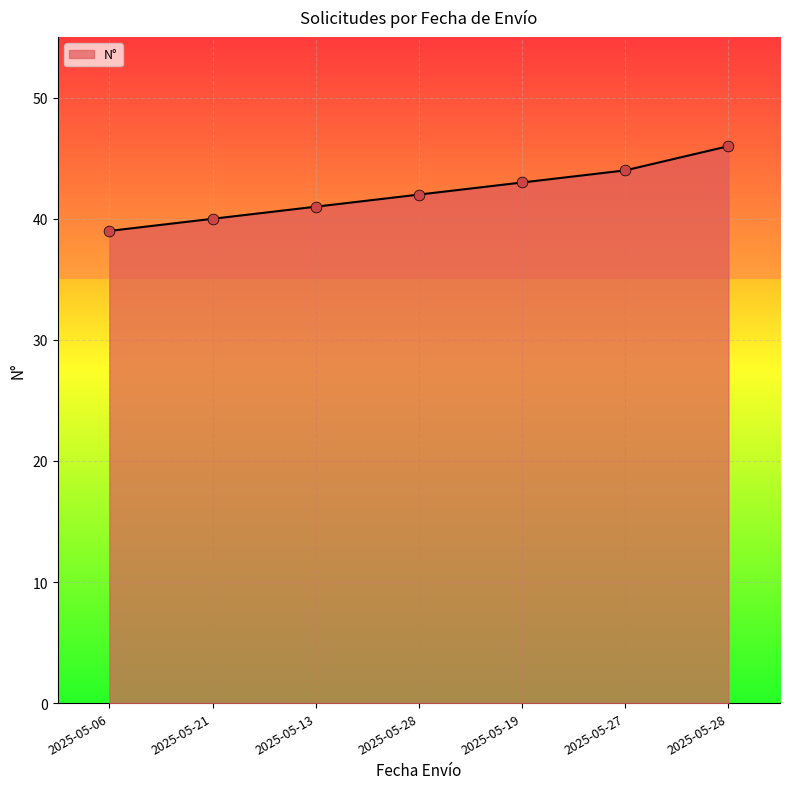

Which has a higher value, 2025-05-28 or 2025-05-21?

2025-05-28